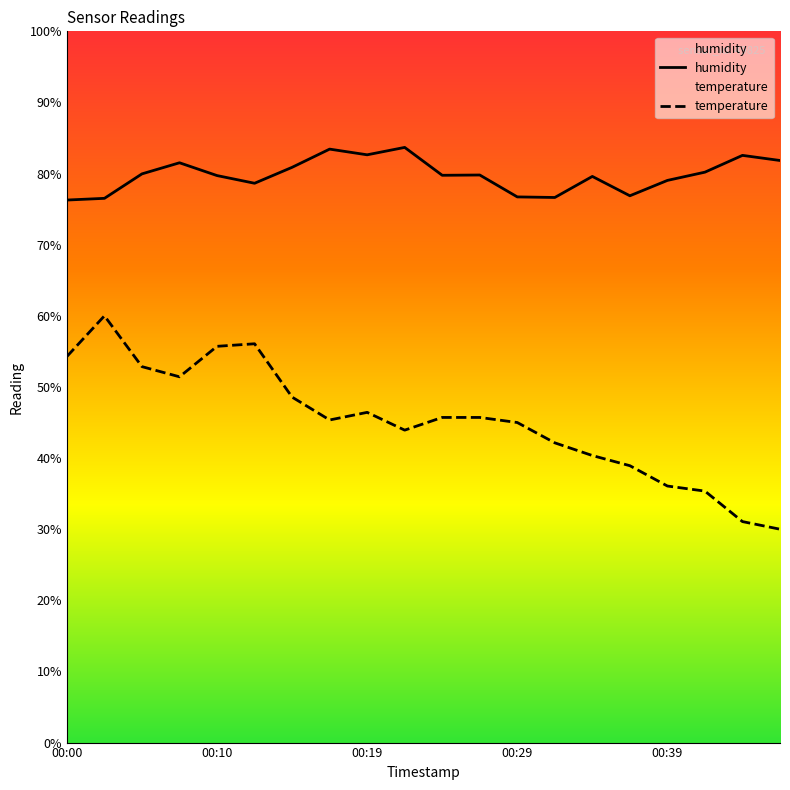

Which category has the lowest value across all series?

00:46